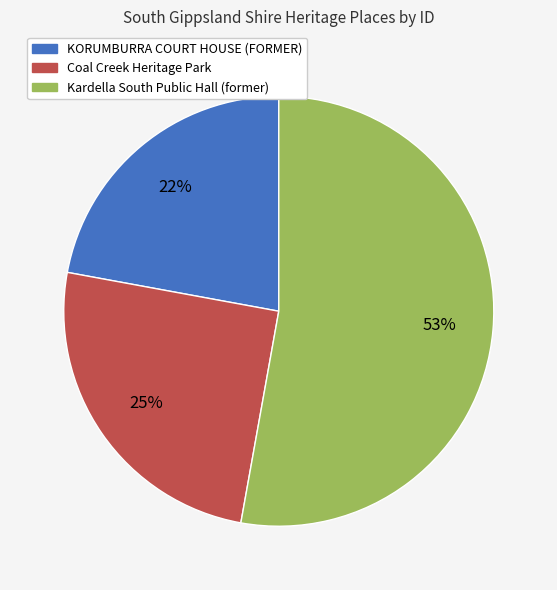

Do KORUMBURRA COURT HOUSE (FORMER) and Kardella South Public Hall (former) together represent more than half of the pie?

Yes